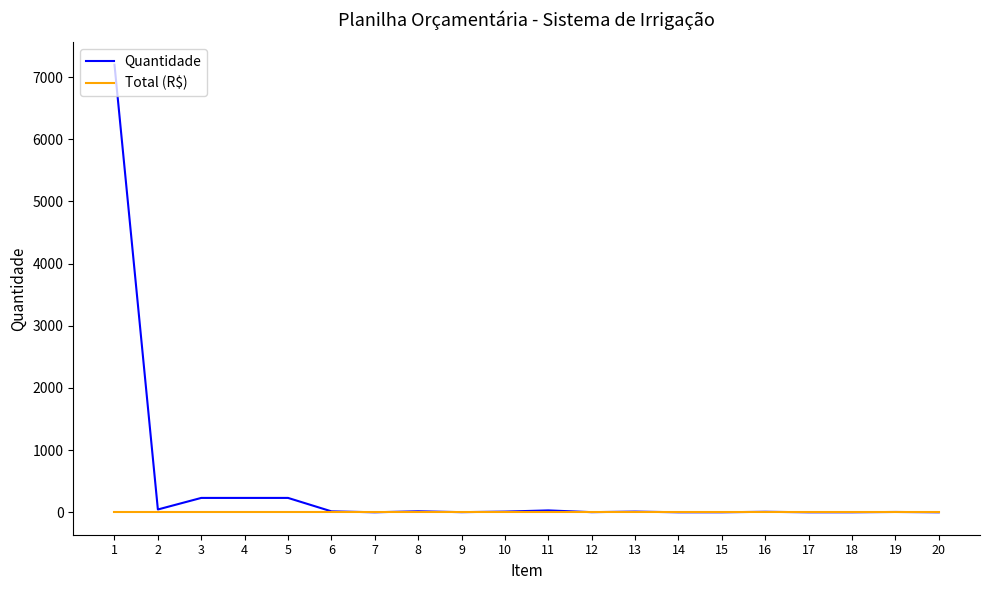

Which series has the largest total across all categories?

Quantidade